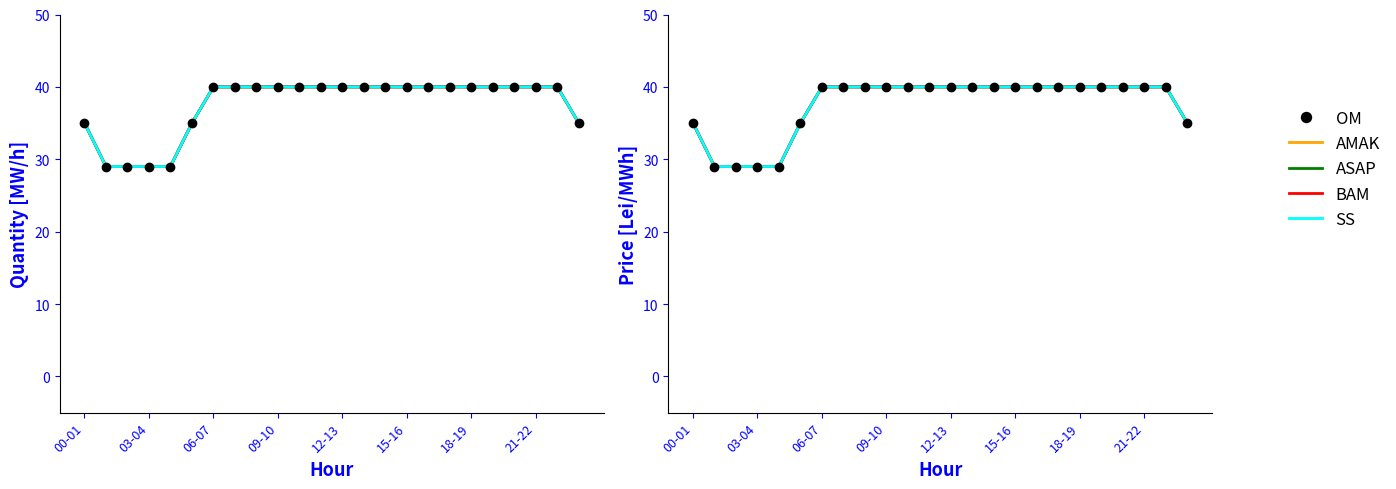

Does the chart have visible grid lines?

No